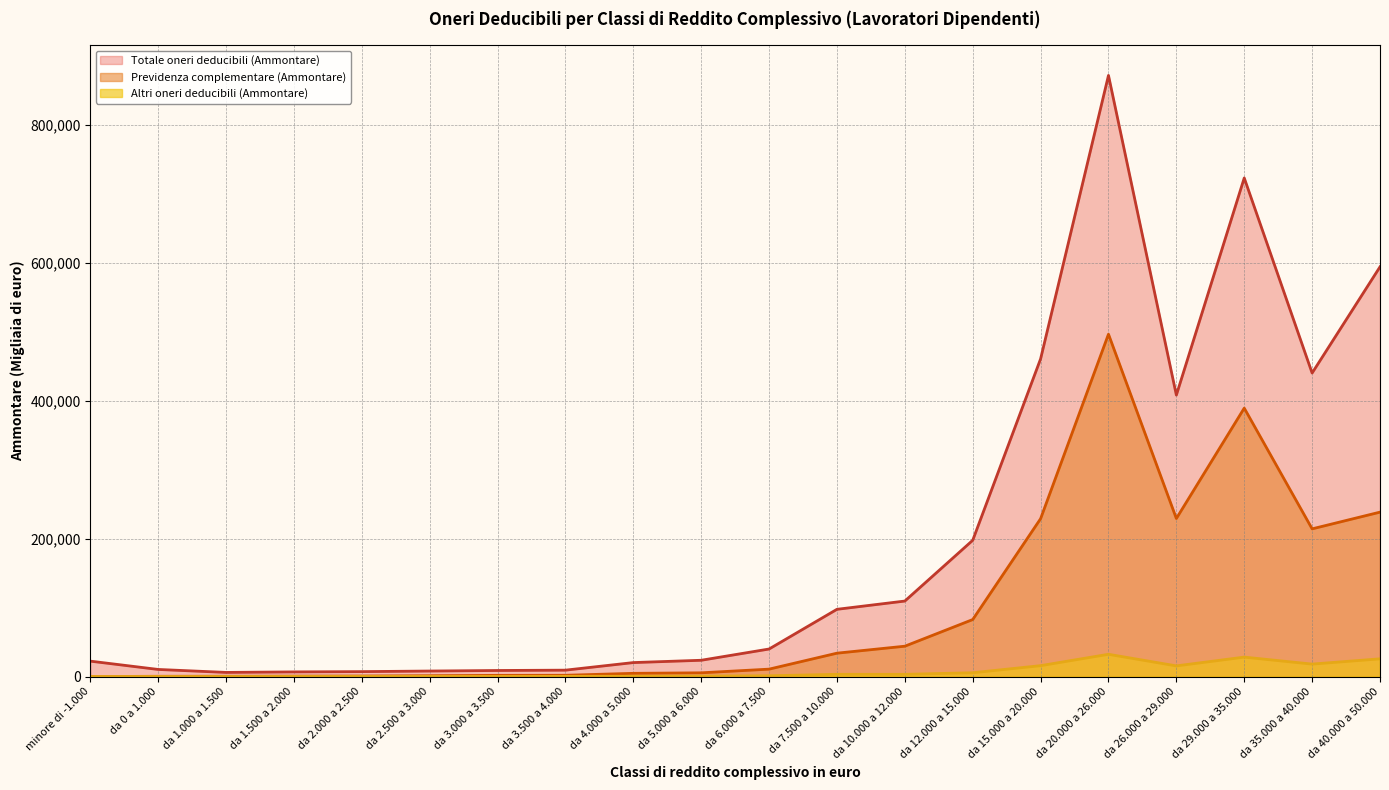

At which label does Totale oneri deducibili (Ammontare) first exceed 39951?

da 7.500 a 10.000